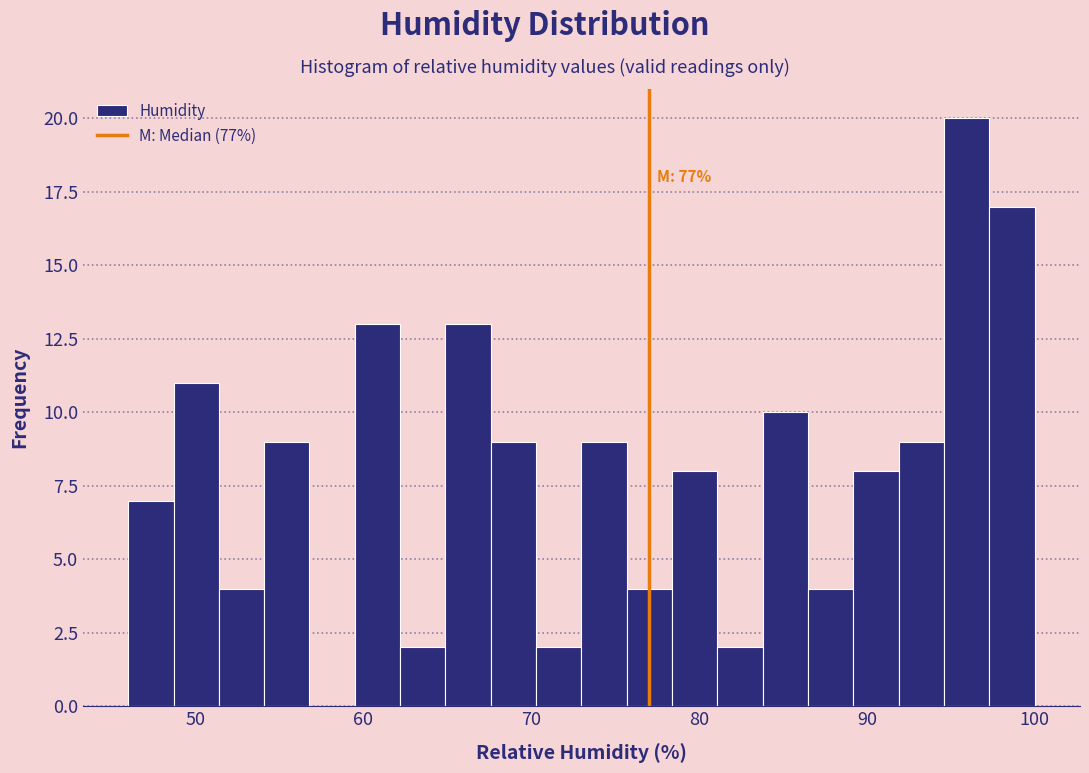

Around what value on the x-axis is the tallest bar? Give the approximate position of its centre, as read against the axis.

96